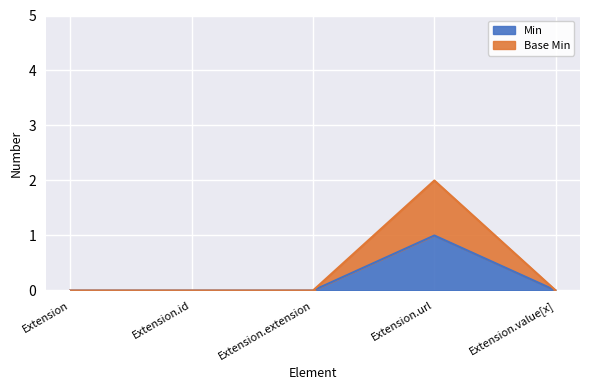

Which has a higher value, Extension.extension or Extension.url?

Extension.url